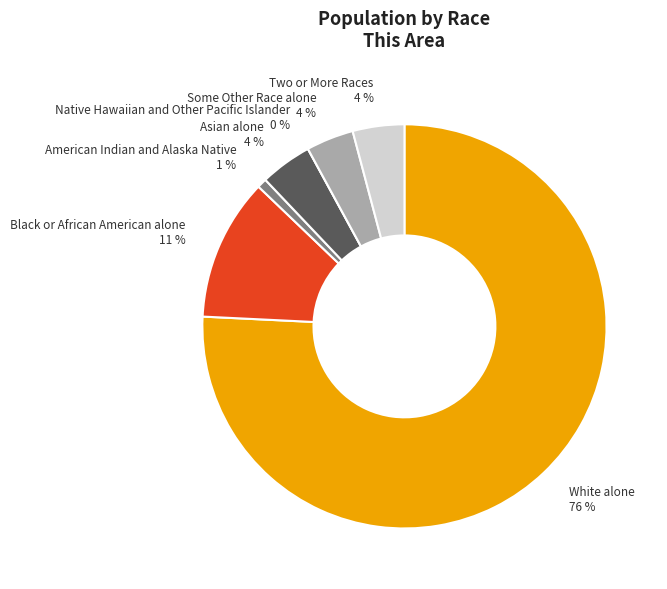

To the nearest percent, what is the difference between the largest and smallest slice percentages?

76%